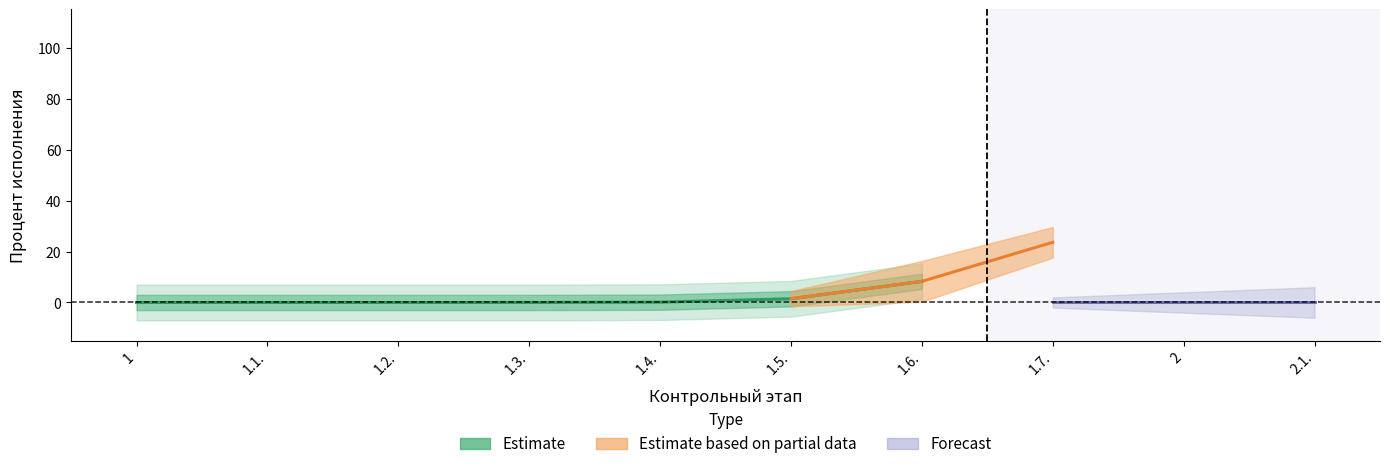

Does the chart display data point markers on the line(s)?

No